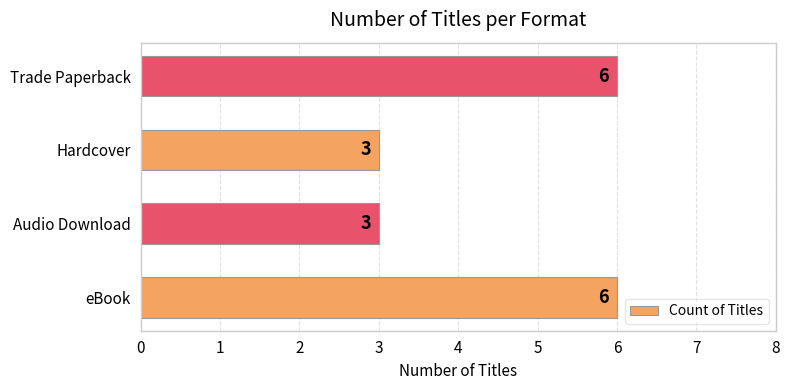

Does the chart contain stacked bars?

No